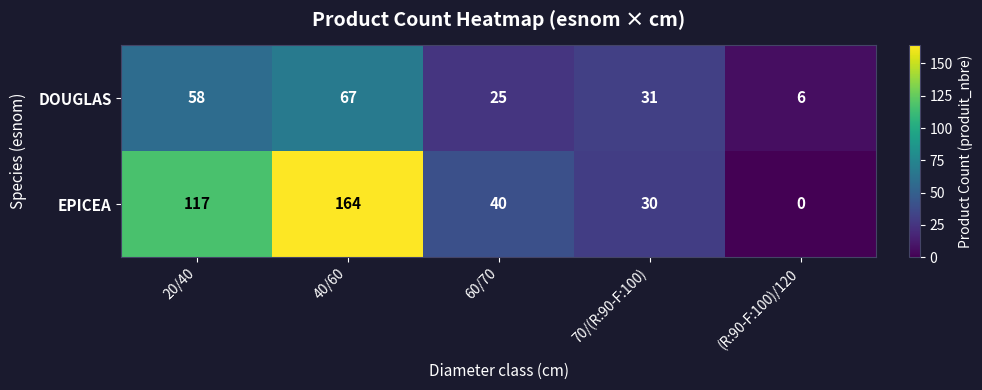

Reading left to right, list all the values displayed in this chart.

DOUGLAS: 58	67	25	31	6
EPICEA: 117	164	40	30	0